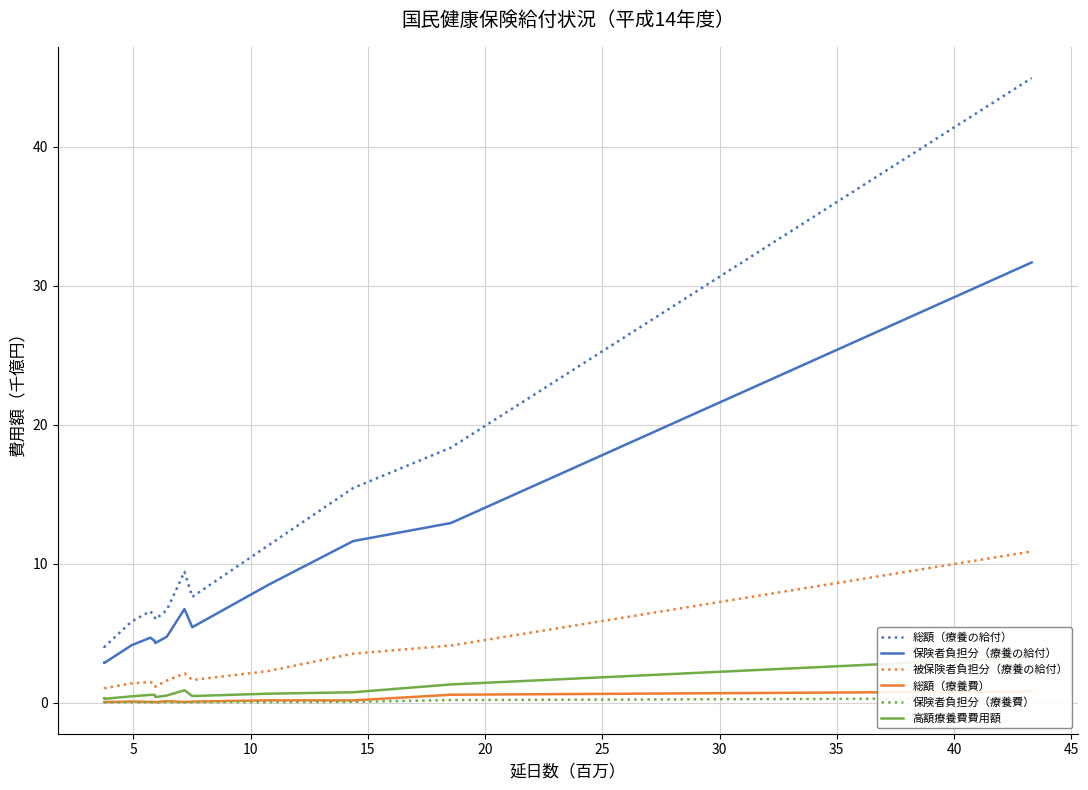

True or false: 保険者負担分（療養の給付） and 総額（療養の給付） intersect in this chart.

False